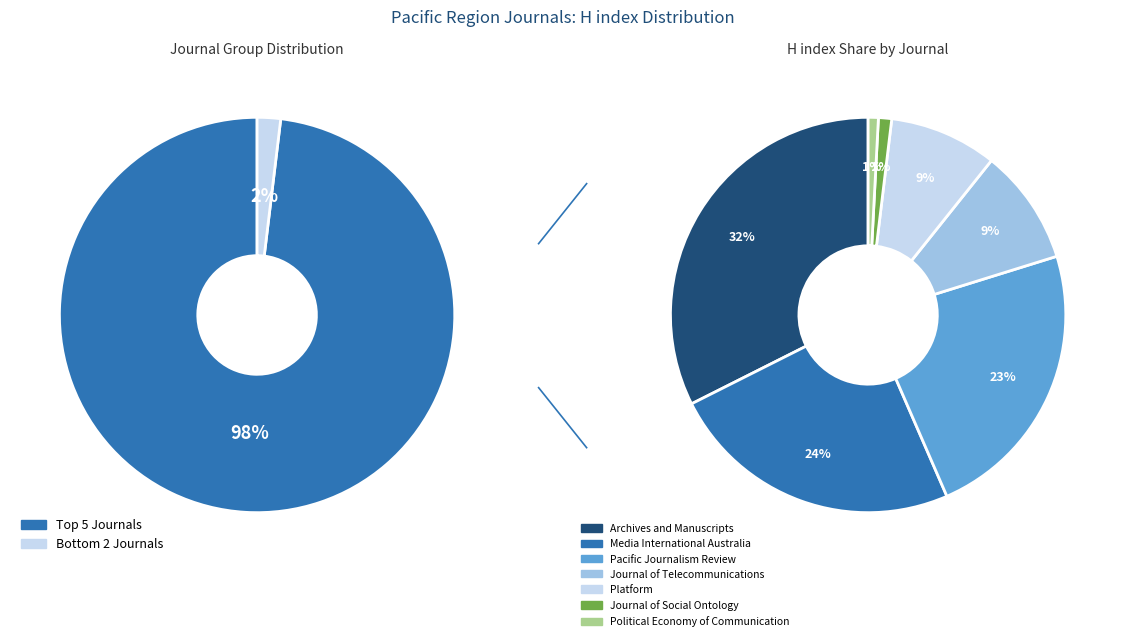

Rank the categories by value from highest to lowest.

Archives and Manuscripts, Media International Australia, Pacific Journalism Review, Journal of Telecommunications, Platform, Journal of Social Ontology, Political Economy of Communication